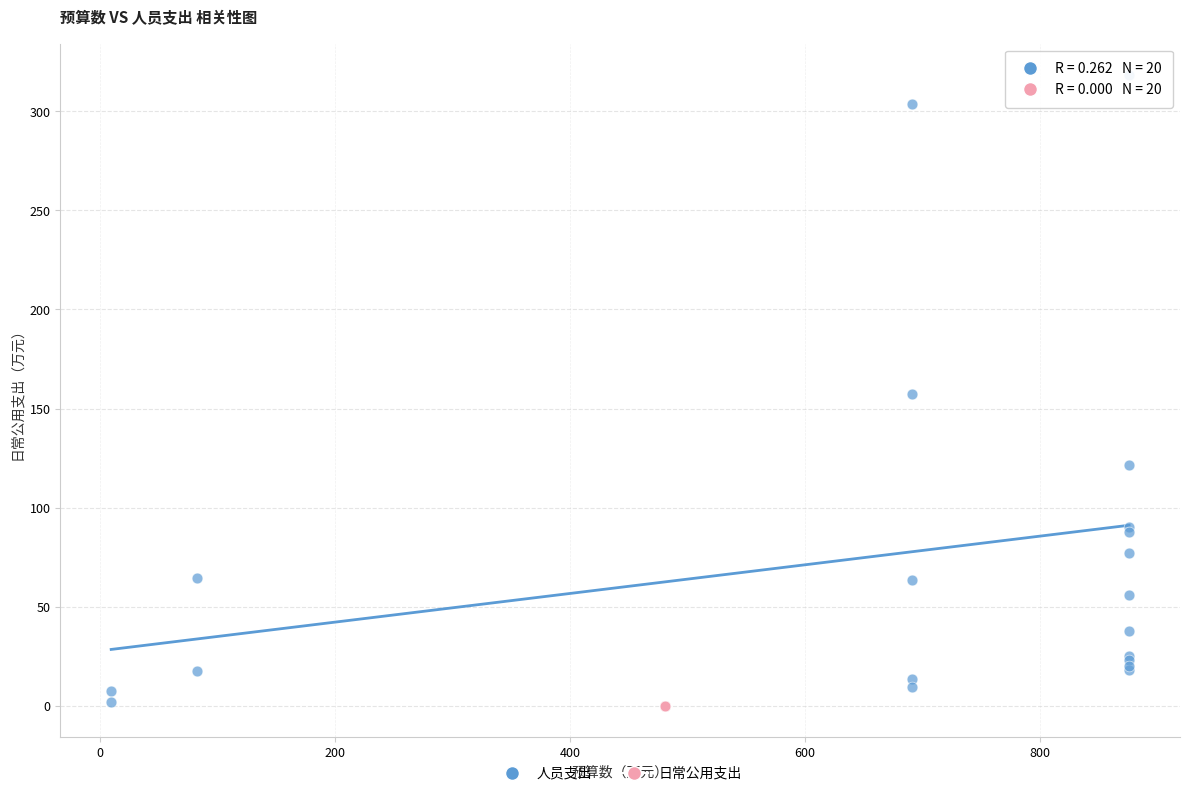

What are all the series names shown in the legend?

人员支出, 日常公用支出